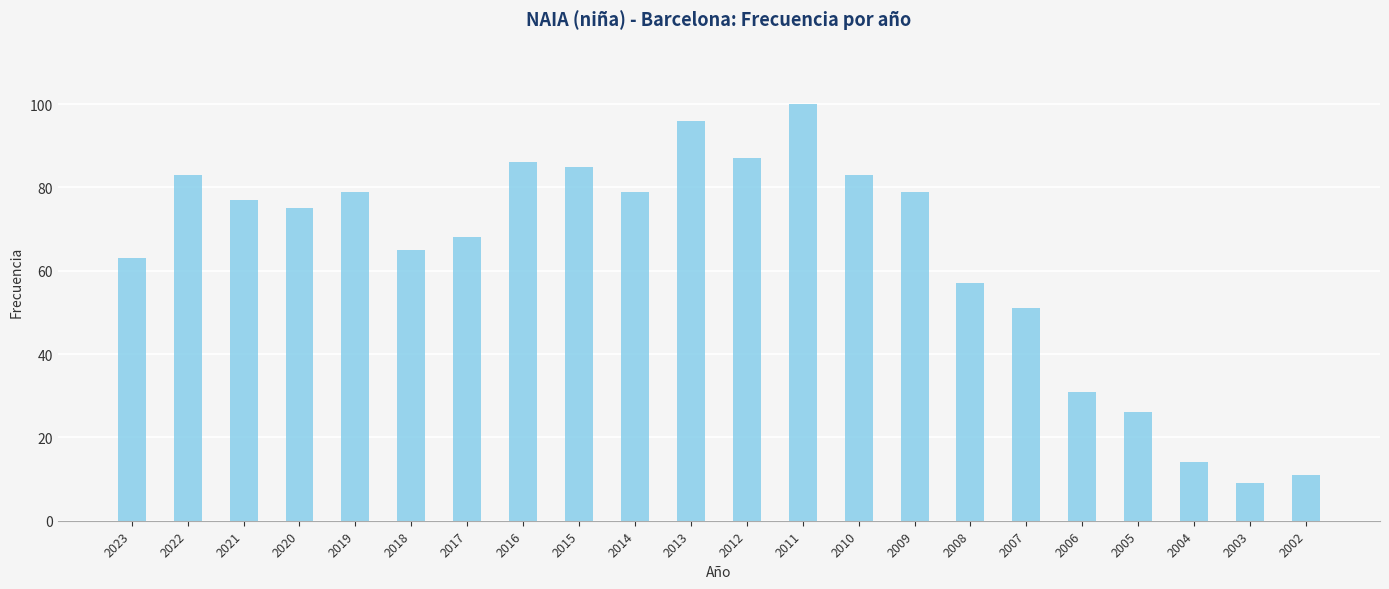

Which label corresponds to the largest value in the chart?

2011